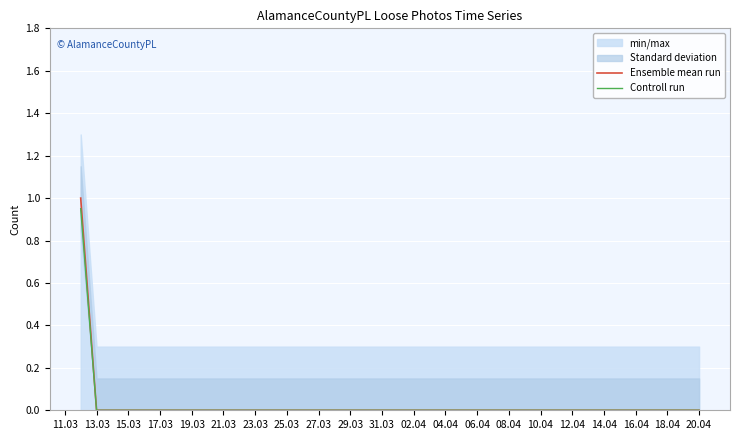

True or false: Ensemble mean run has more than 0 points higher than both neighbors.

False